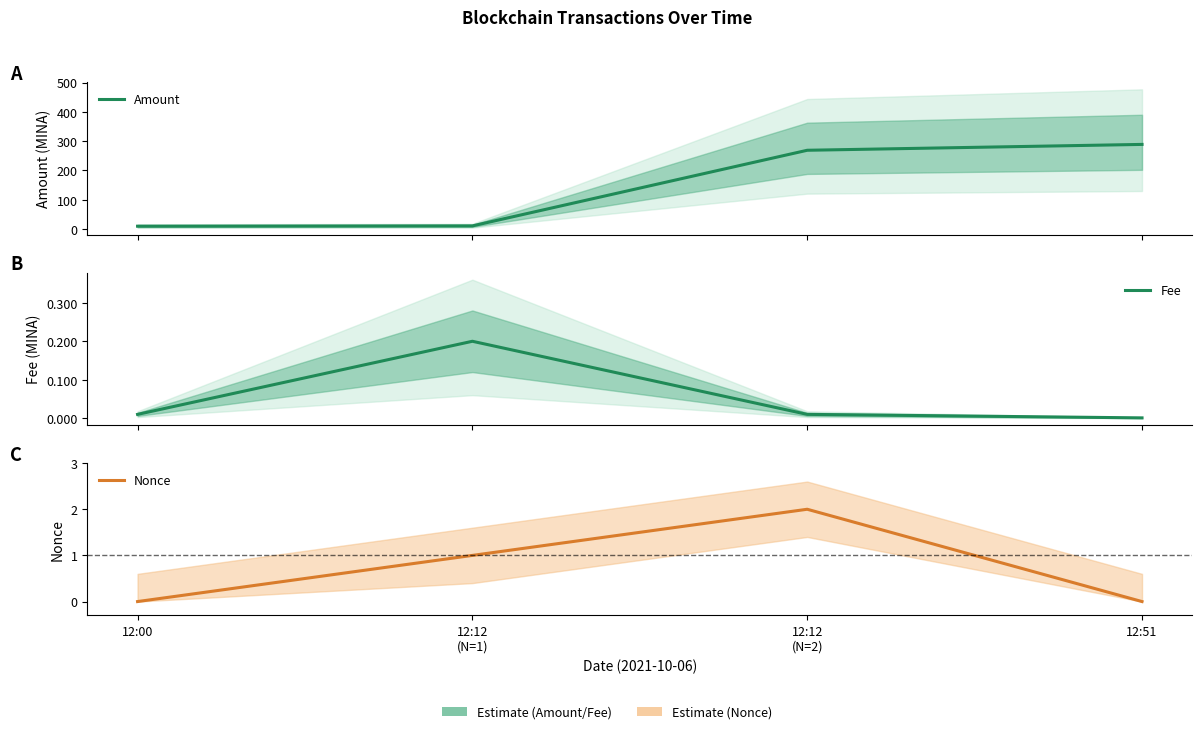

Rank the series at 12:00 from highest to lowest value.

Amount, Fee, Nonce